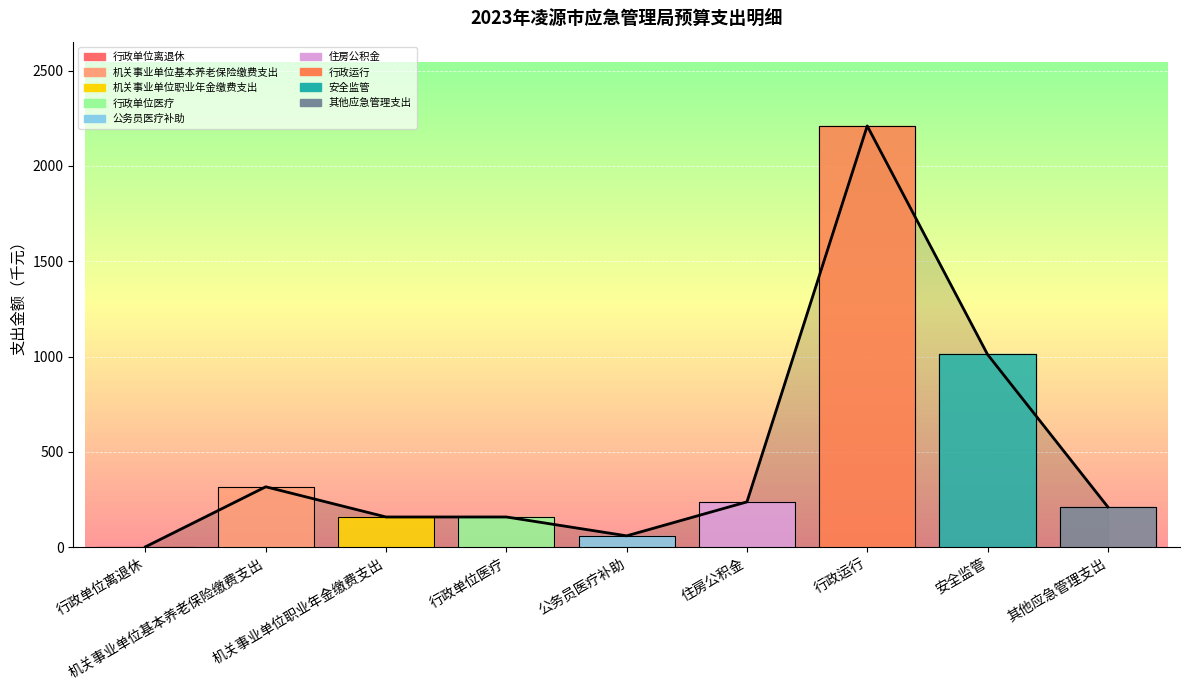

What is the smallest value displayed?

1.8